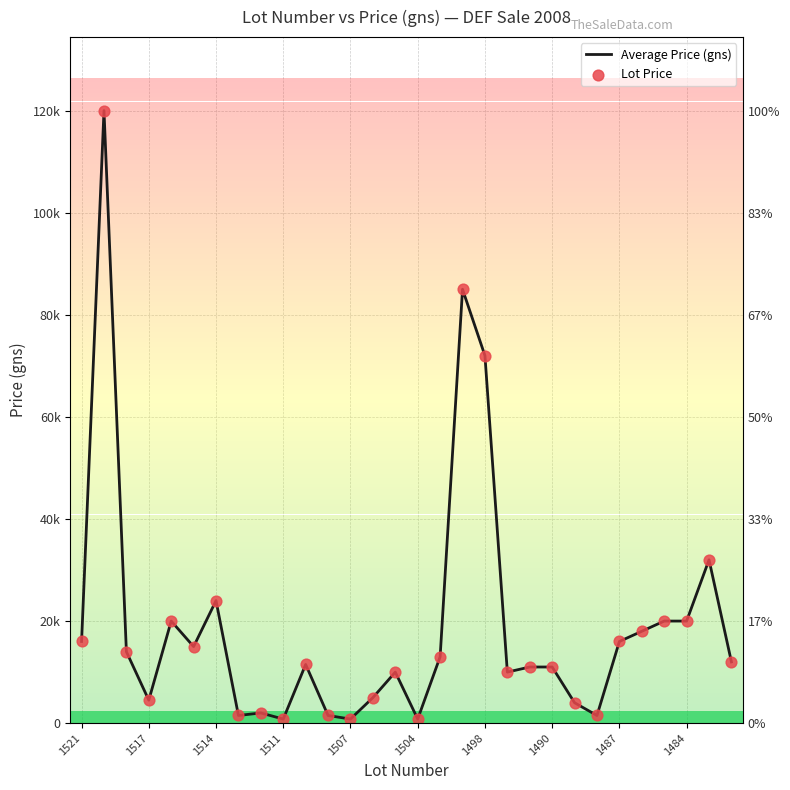

Is the value of Average Price (gns) at 11 greater than the value of Lot Price at 23?

No